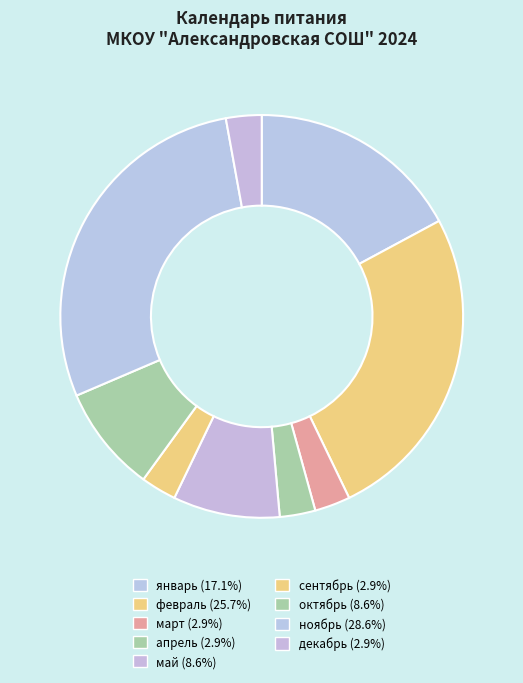

True or false: ноябрь accounts for 40% of the total.

False